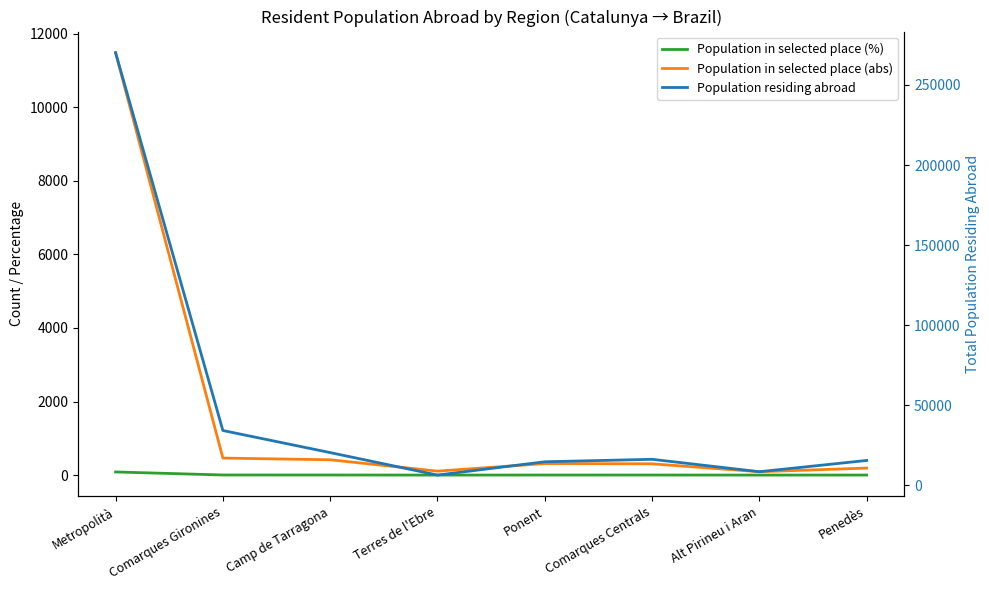

The value of Population in selected place (abs) at Penedès is 191.0. True or false?

True